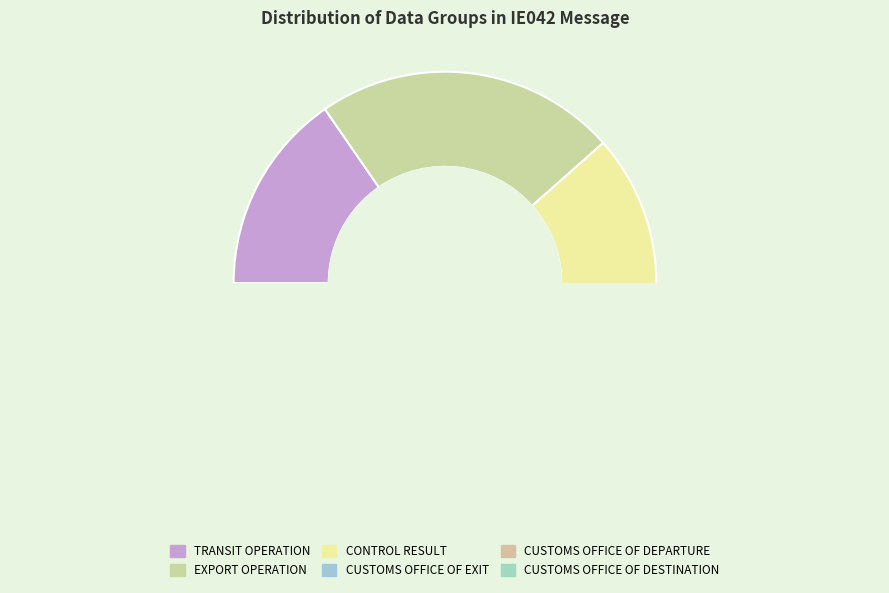

Count the number of slices in the pie.

6